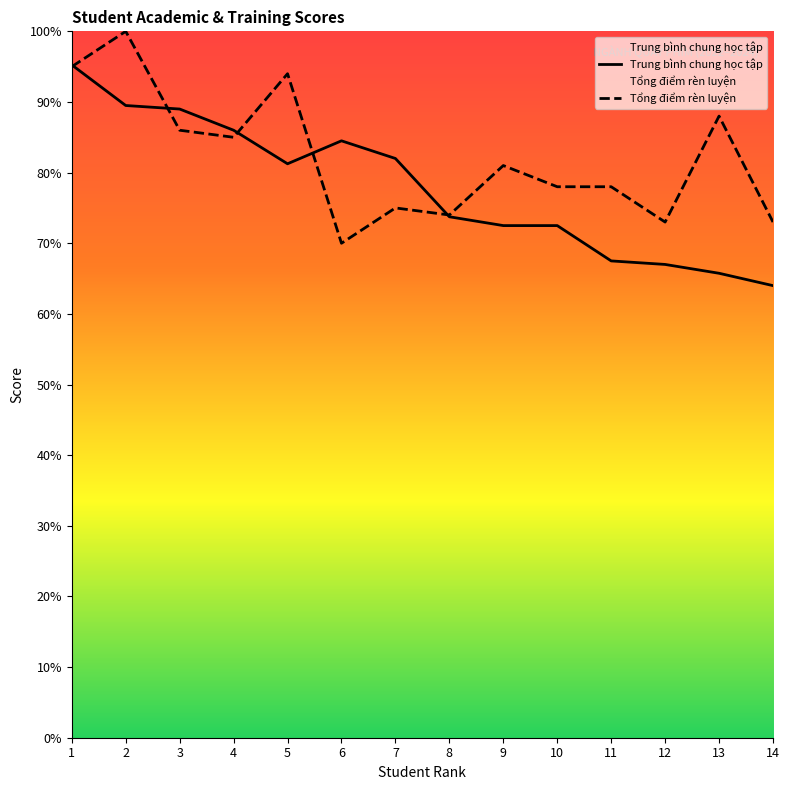

What is the spread (max minus min) of values at 1?

0.2